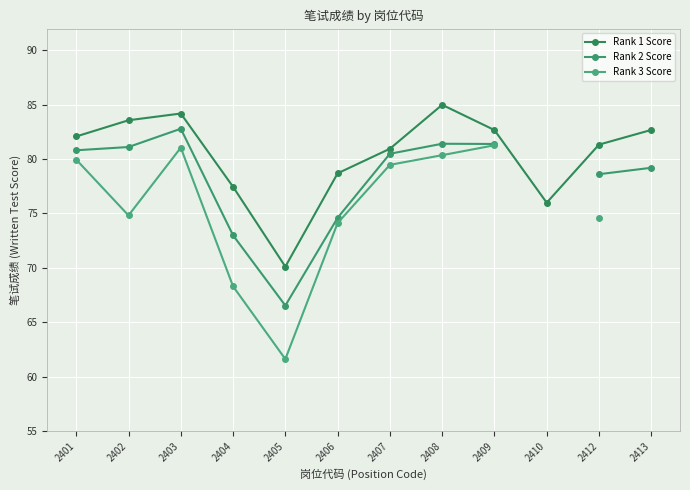

What is the value of the Rank 1 Score point at the 9th from the left?

82.7